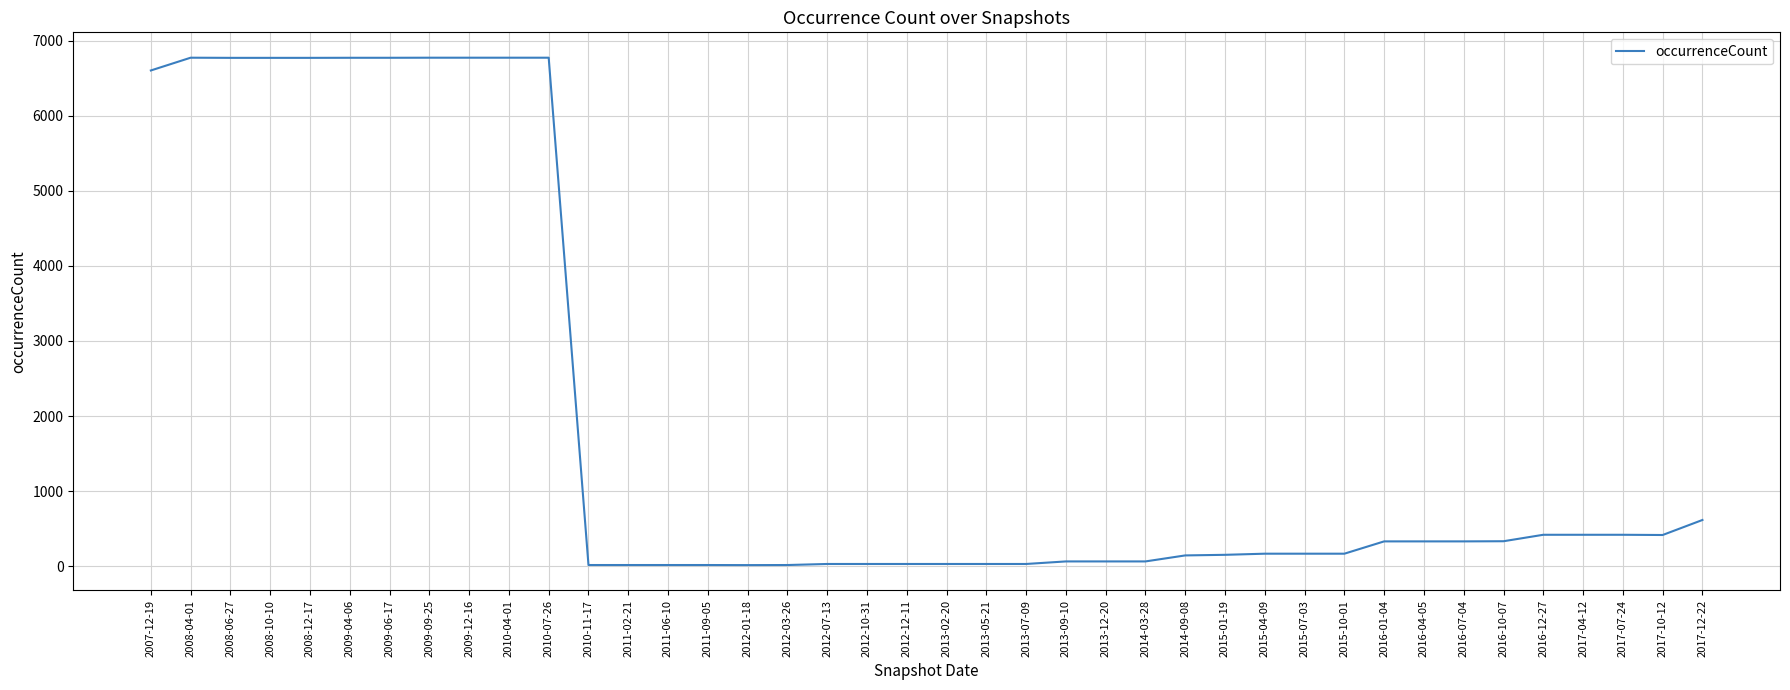

What is the change in value from 2013-12-20 to 2017-04-12?

+355